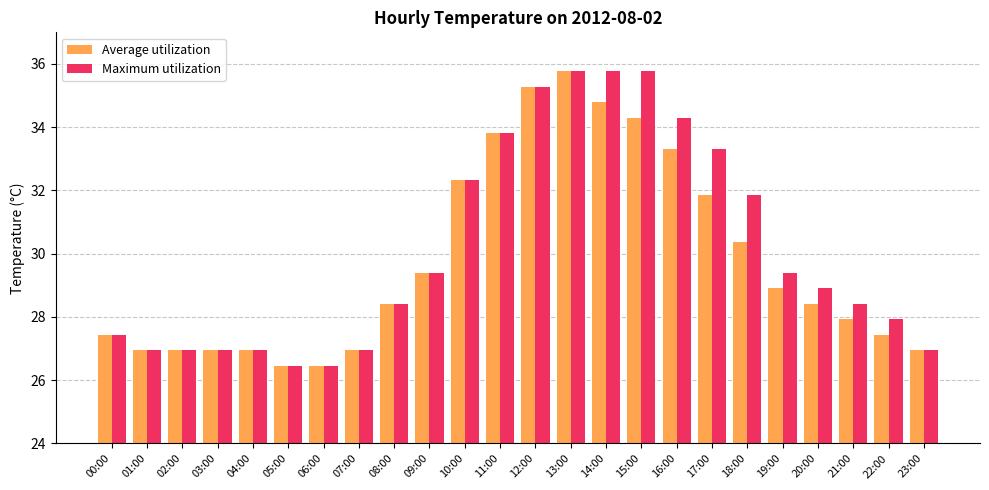

How many groups of bars are there?

24